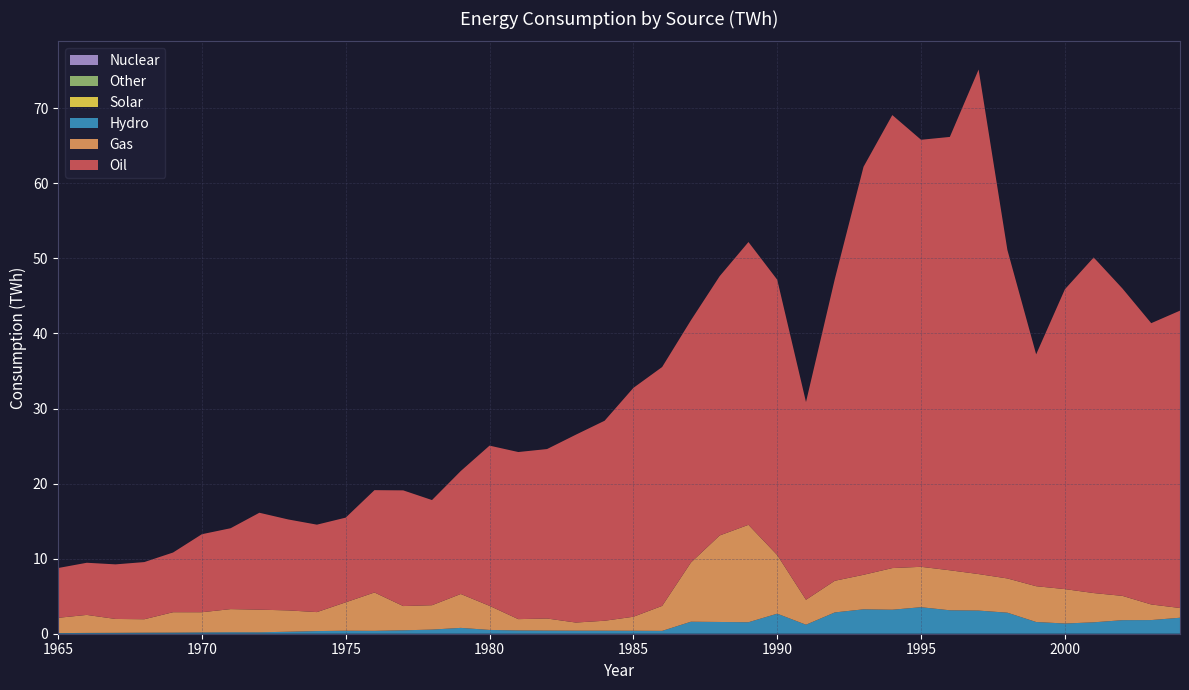

Reading right to left, extract all data points from this chart.

Hydro: 2.1	1.8	1.8	1.5	1.4	1.6	2.8	3.1	3.1	3.5	3.2	3.3	2.8	1.2	2.7	1.5	1.6	1.6	0.4	0.4	0.4	0.4	0.4	0.4	0.5	0.8	0.6	0.5	0.4	0.4	0.4	0.3	0.2	0.2	0.2	0.1	0.1	0.1	0.1	0.1
Gas: 1.3	2.1	3.2	3.9	4.6	4.8	4.6	4.9	5.3	5.4	5.5	4.6	4.2	3.3	7.8	13.0	11.5	7.9	3.3	1.9	1.3	1.1	1.6	1.5	3.2	4.5	3.2	3.2	5.1	3.8	2.5	2.8	3.0	3.1	2.7	2.7	1.8	1.9	2.4	2.0
Oil: 39.6	37.5	40.9	44.7	39.9	30.9	43.8	67.2	57.7	56.9	60.4	54.4	40.2	26.3	36.7	37.7	34.5	32.3	31.8	30.5	26.6	25.0	22.6	22.3	21.3	16.4	14.0	15.4	13.6	11.3	11.6	12.1	12.9	10.8	10.4	8.0	7.6	7.3	6.9	6.6
Solar: 0.0	0.0	0.0	0.0	0.0	0.0	0.0	0.0	0.0	0.0	0.0	0.0	0.0	0.0	0.0	0.0	0.0	0.0	0.0	0.0	0.0	0.0	0.0	0.0	0.0	0.0	0.0	0.0	0.0	0.0	0.0	0.0	0.0	0.0	0.0	0.0	0.0	0.0	0.0	0.0
Other: 0.0	0.0	0.0	0.0	0.0	0.0	0.0	0.0	0.0	0.0	0.0	0.0	0.0	0.0	0.0	0.0	0.0	0.0	0.0	0.0	0.0	0.0	0.0	0.0	0.0	0.0	0.0	0.0	0.0	0.0	0.0	0.0	0.0	0.0	0.0	0.0	0.0	0.0	0.0	0.0
Nuclear: 0.0	0.0	0.0	0.0	0.0	0.0	0.0	0.0	0.0	0.0	0.0	0.0	0.0	0.0	0.0	0.0	0.0	0.0	0.0	0.0	0.0	0.0	0.0	0.0	0.0	0.0	0.0	0.0	0.0	0.0	0.0	0.0	0.0	0.0	0.0	0.0	0.0	0.0	0.0	0.0